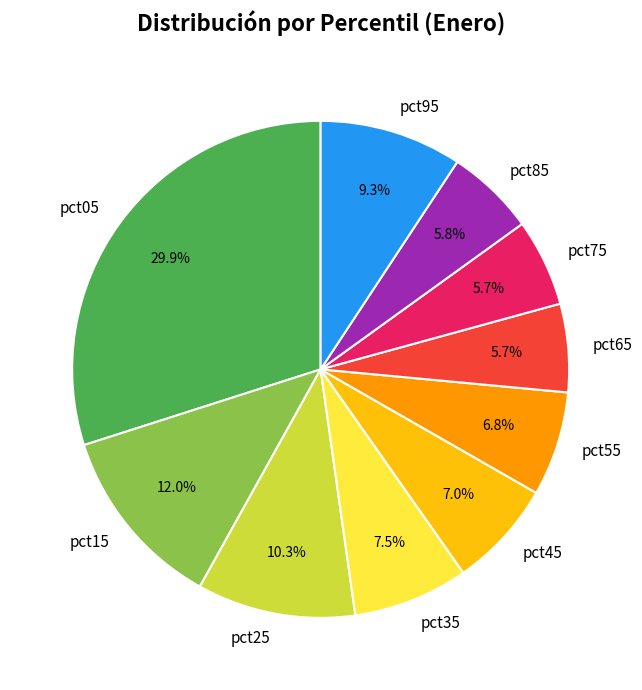

Is there any slice that represents more than half of the pie?

No